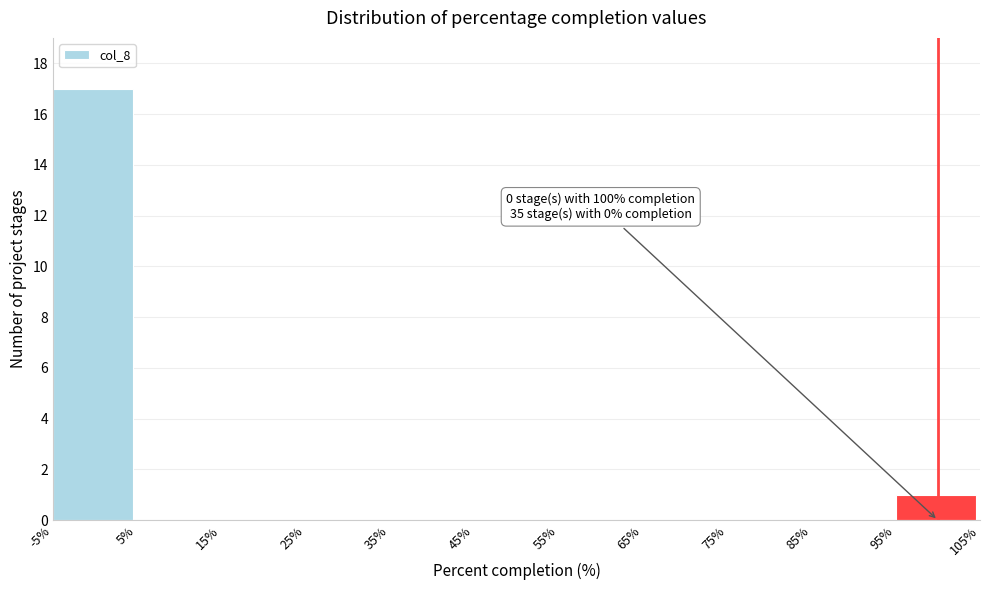

Which range on the x-axis has the tallest bar?

-5% to 5%